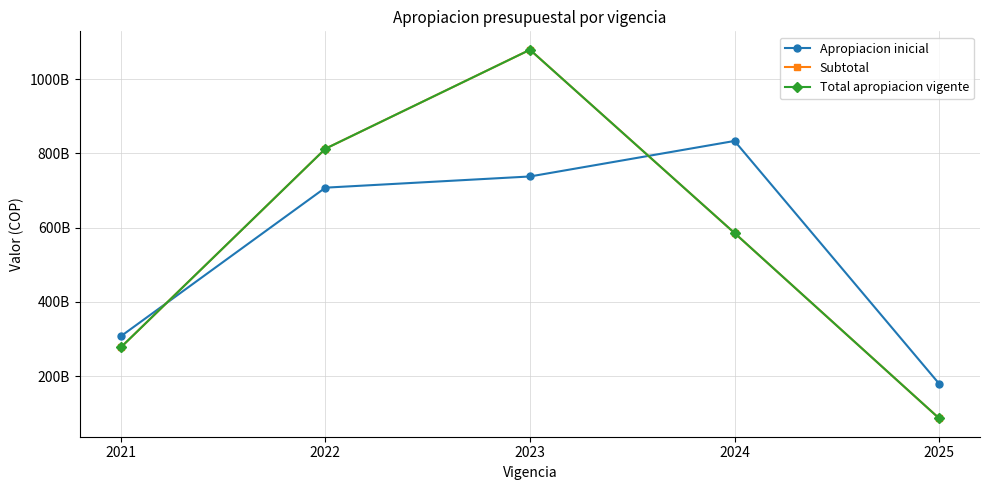

True or false: Total apropiacion vigente and Subtotal intersect in this chart.

False